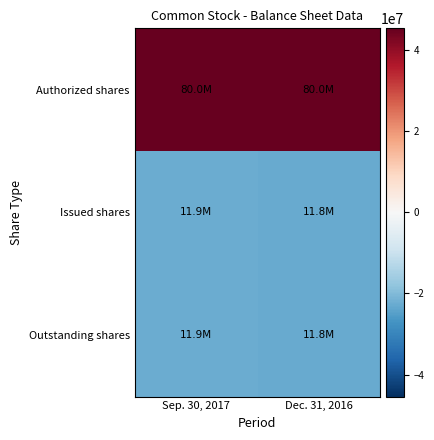

Between Sep. 30, 2017 and Dec. 31, 2016, which is larger?

Sep. 30, 2017